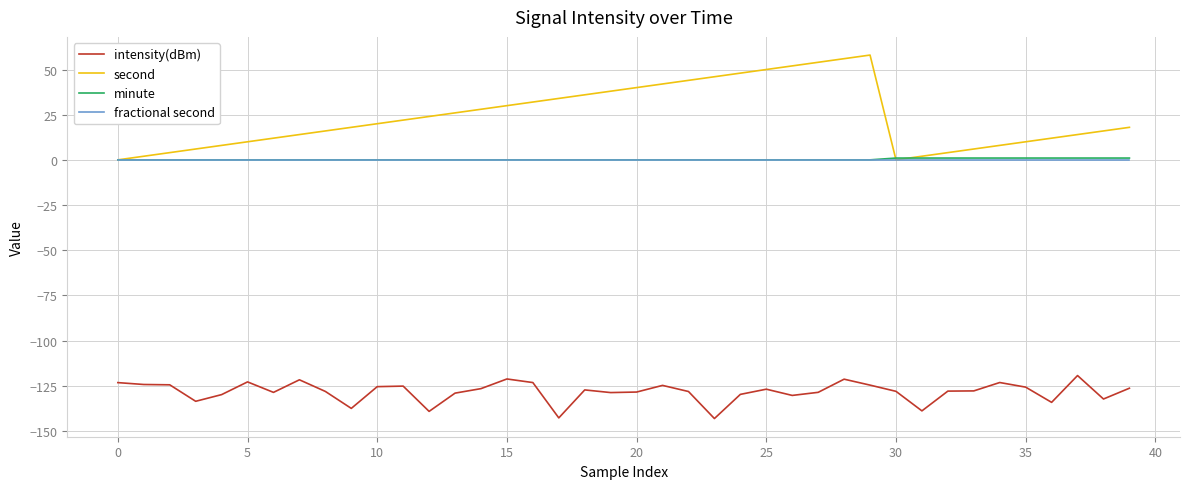

Which series has the largest total across all categories?

second